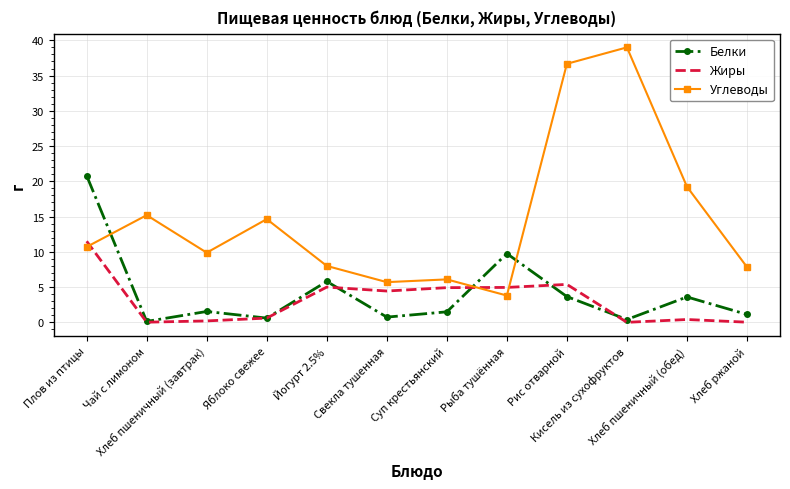

List the series in order of their peak value, highest first.

Углеводы, Белки, Жиры